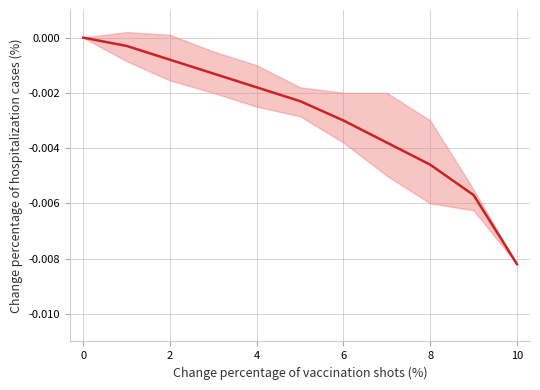

How many series are shown in this chart?

1